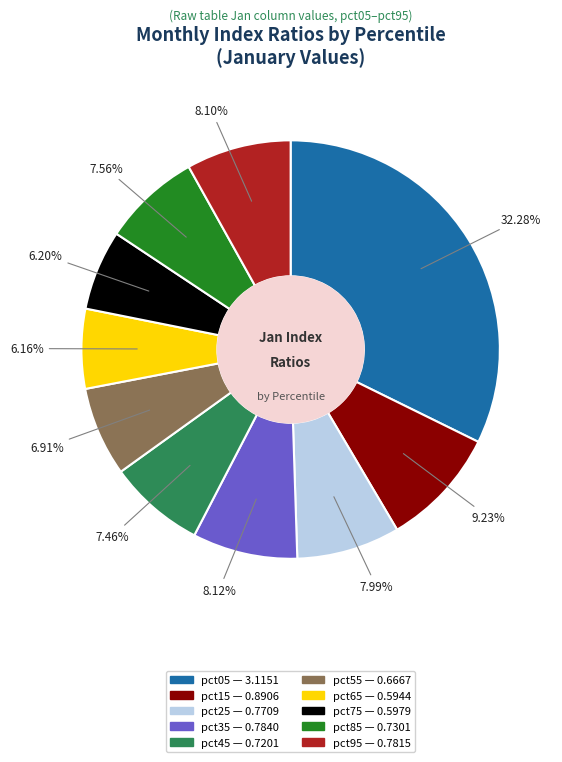

Count the number of slices in the pie.

10